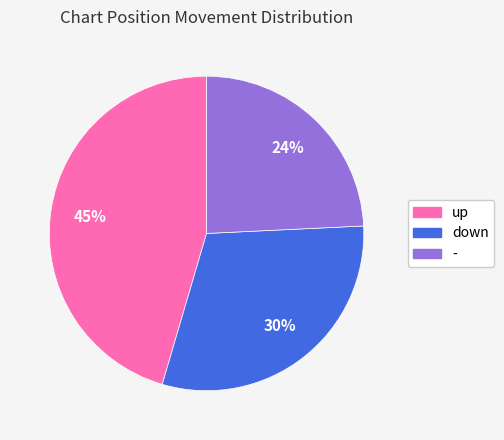

Rank the categories by value from lowest to highest.

-, down, up